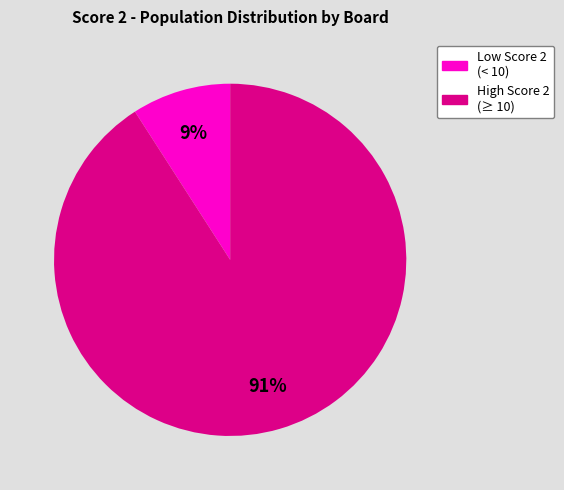

Count the number of slices in the pie.

2